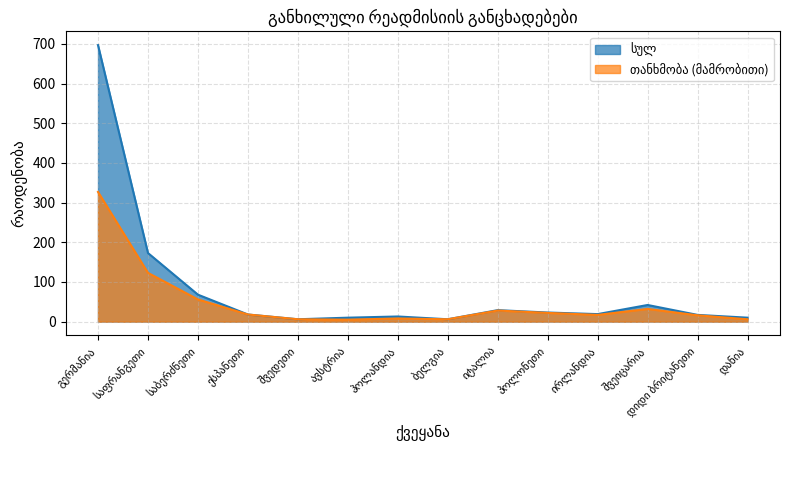

What is the label of the 6th point from the right?

იტალია